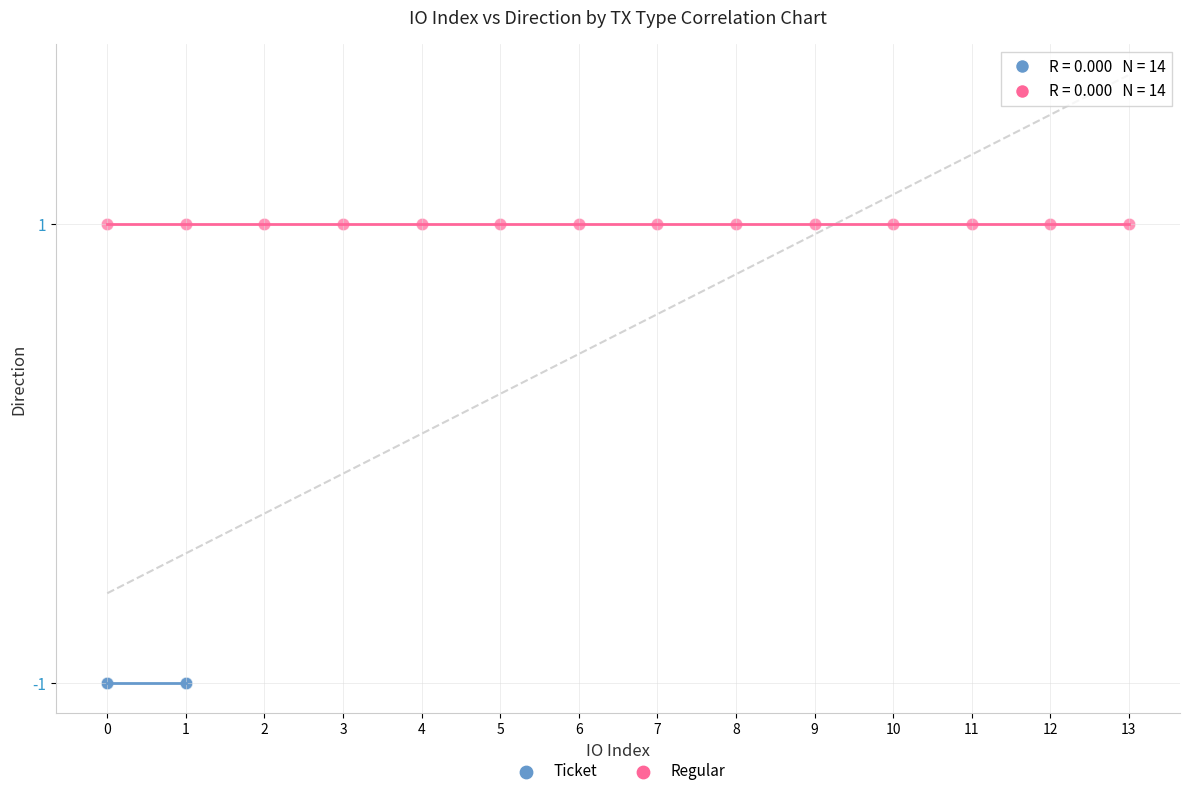

What are all the series names shown in the legend?

Ticket, Regular